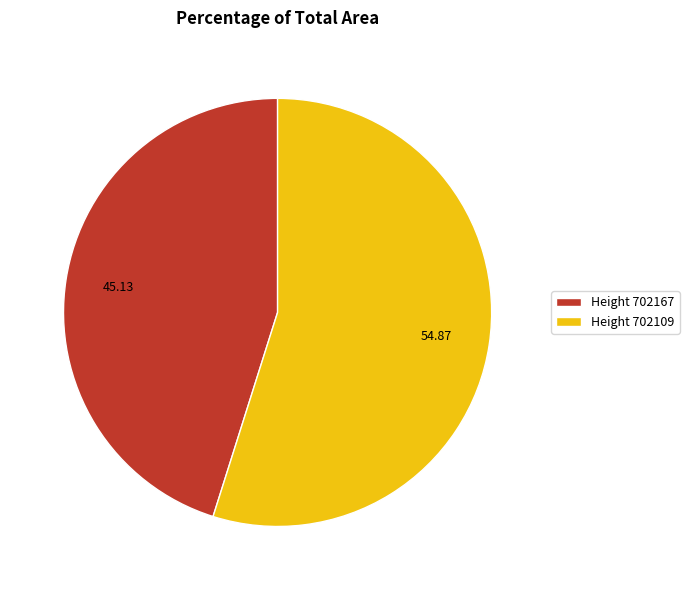

Rank the categories by value from highest to lowest.

Height 702109, Height 702167